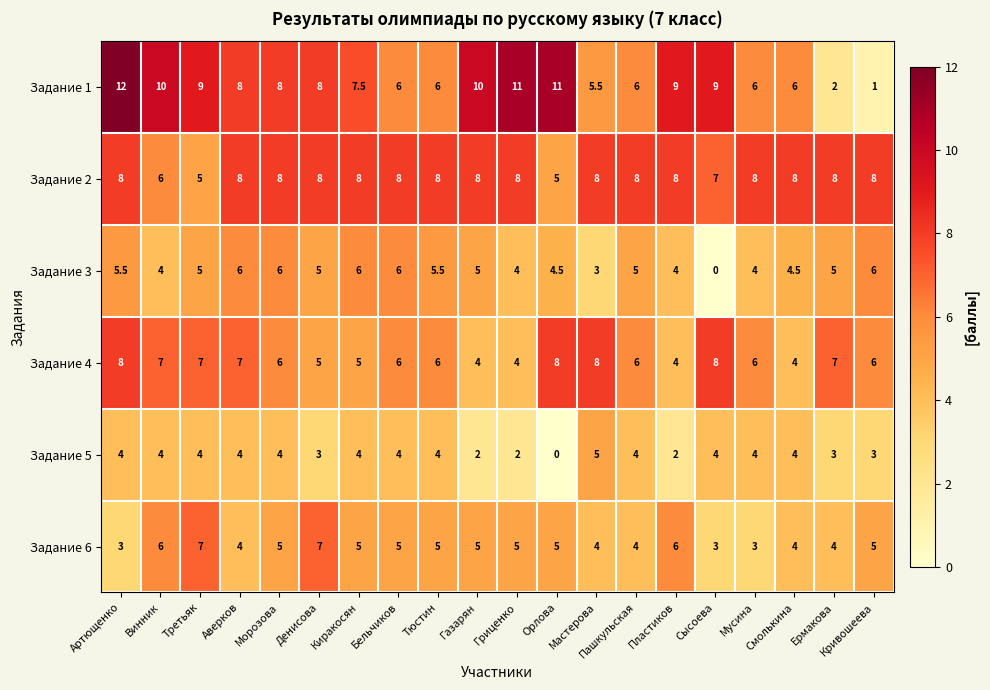

Which series has the widest spread of values?

Задание 1